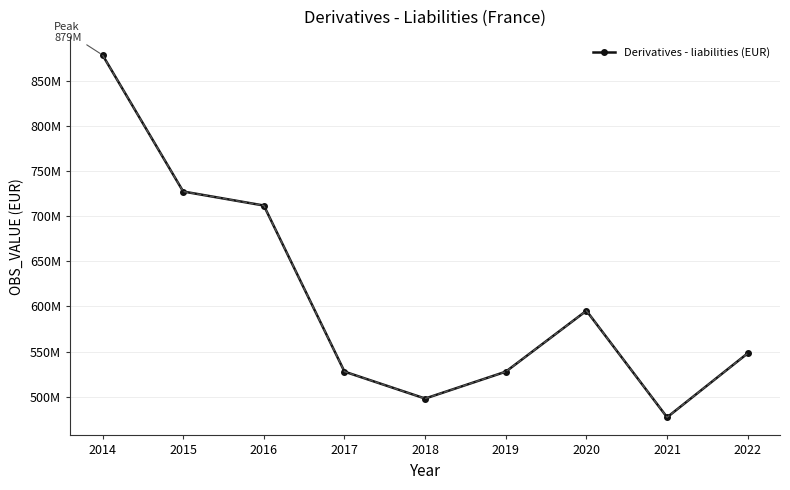

Where is the first local minimum?

2018